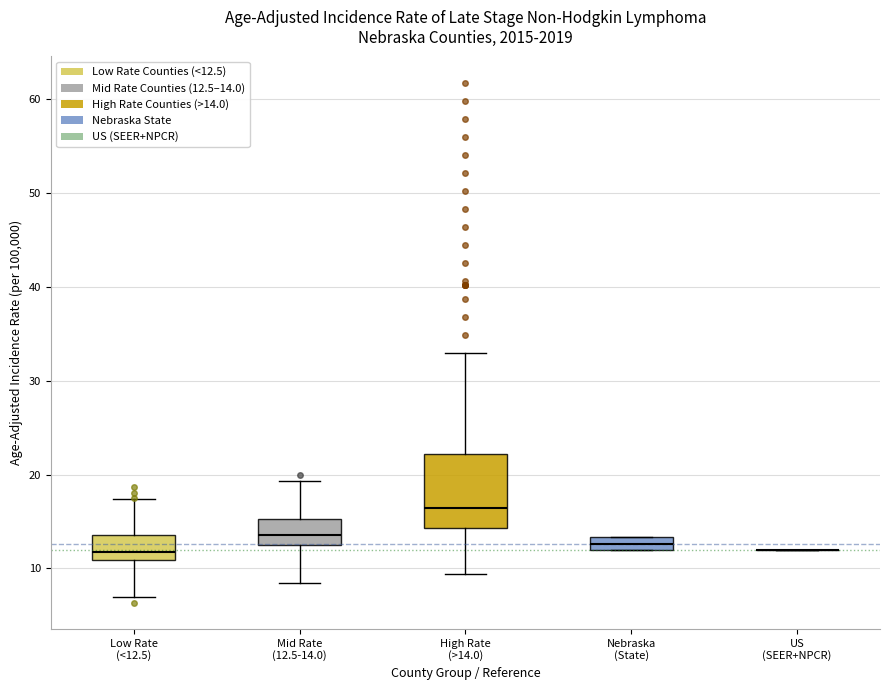

Comparing the boxes themselves (not the whiskers), which one is the tallest?

High Rate (>14.0)